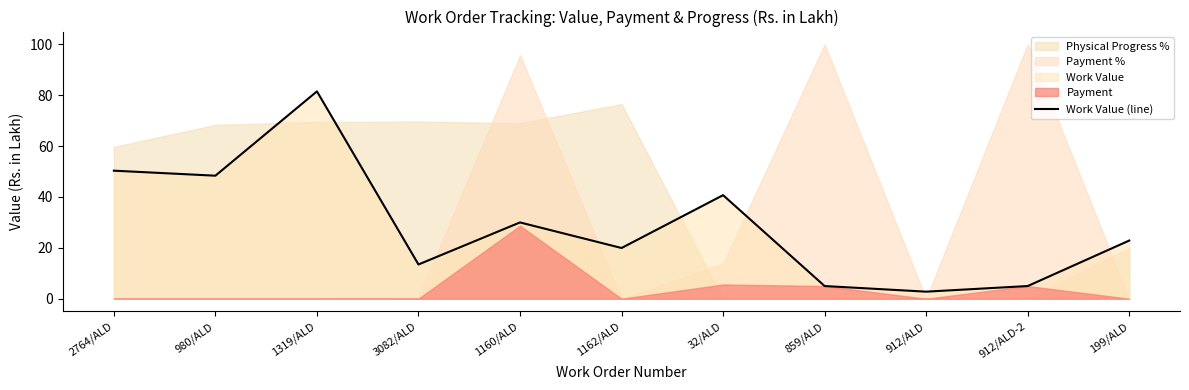

List the labels in order of value, smallest first.

912/ALD, 859/ALD, 912/ALD-2, 3082/ALD, 1162/ALD, 199/ALD, 1160/ALD, 32/ALD, 980/ALD, 2764/ALD, 1319/ALD